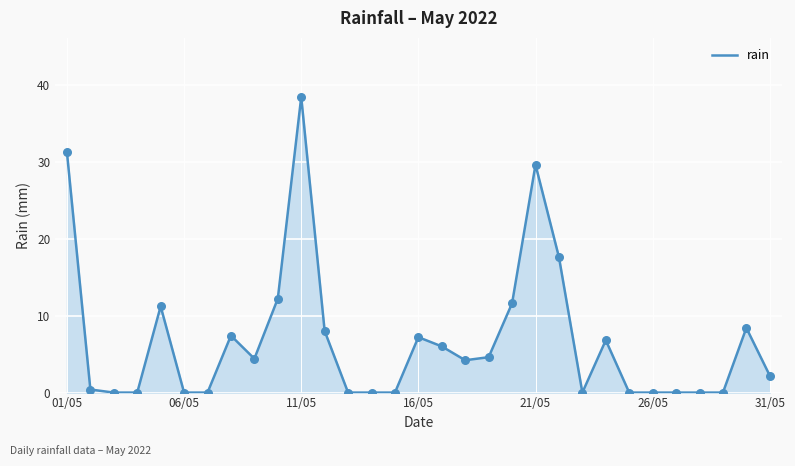

What is the greatest value displayed?

38.4